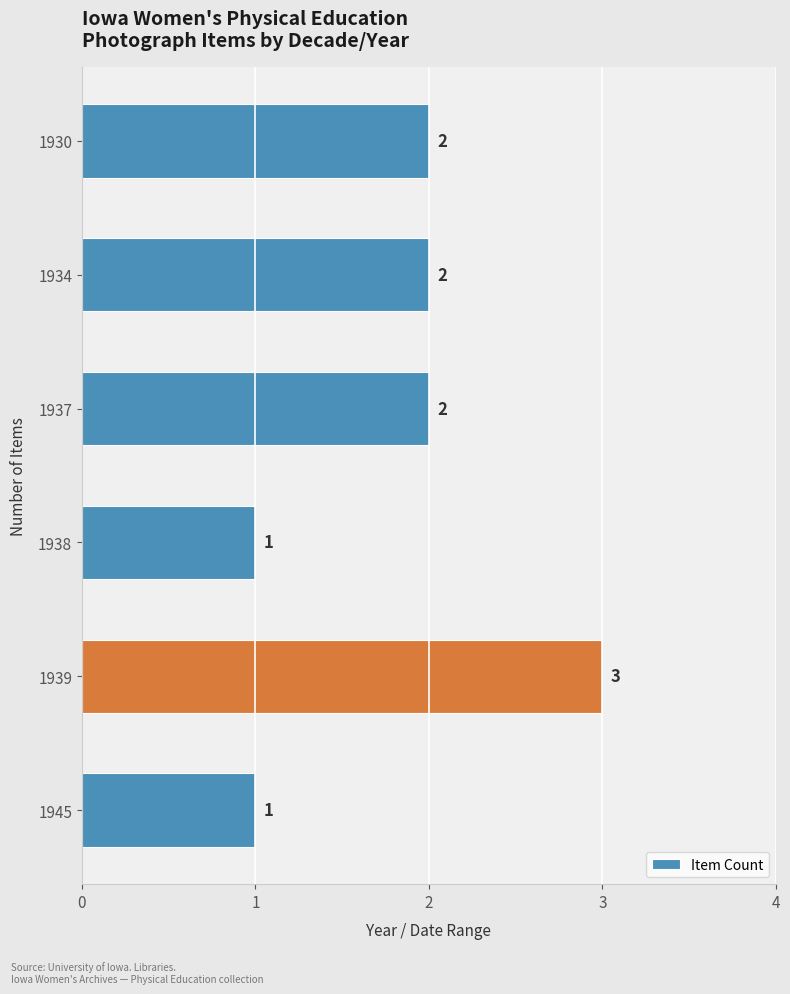

Between 1930 and 1939, which is larger?

1939